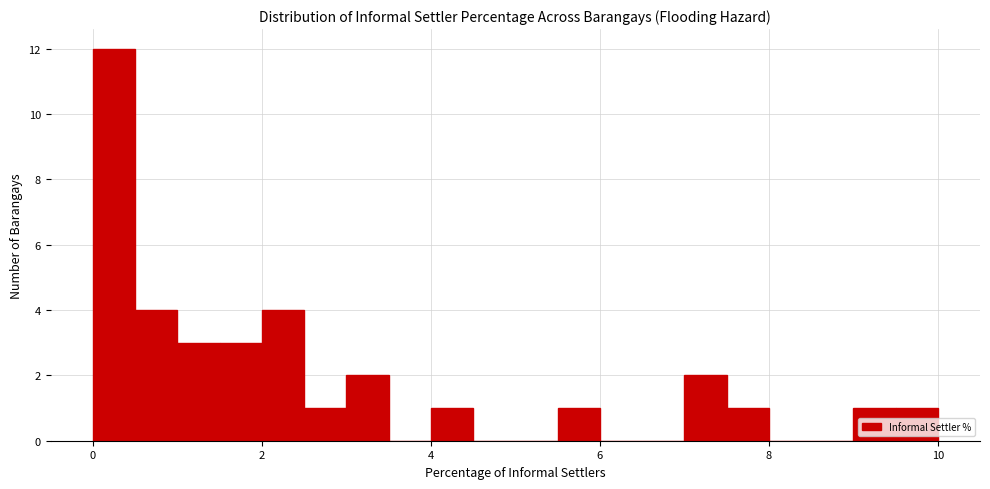

Around what value on the x-axis is the tallest bar? Give the approximate position of its centre, as read against the axis.

0.2